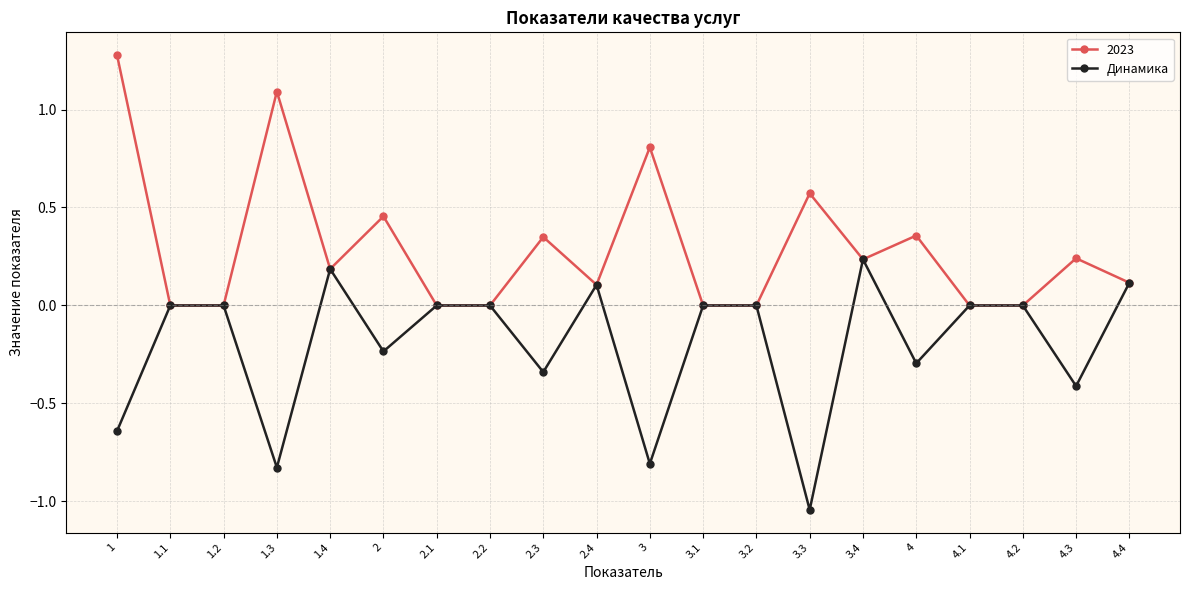

At which label does Динамика reach its minimum?

3.3